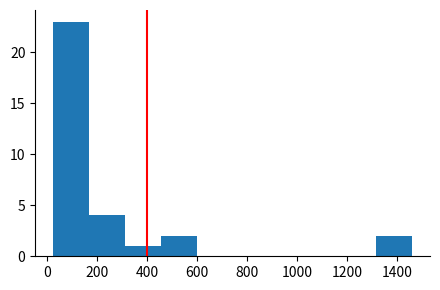

Over which range of the x-axis is the bar tallest?

20 to 160